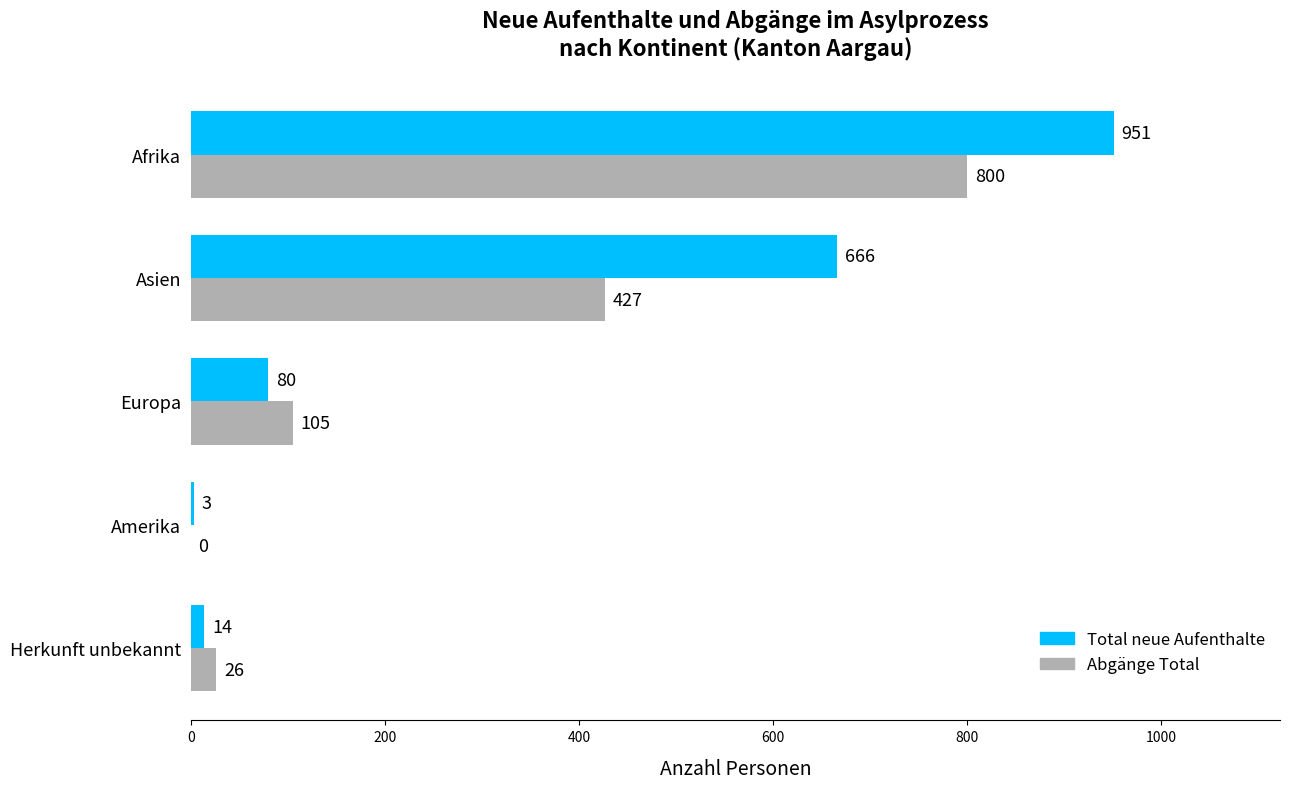

What is the sum of the Total neue Aufenthalte values at Amerika and Afrika?

954